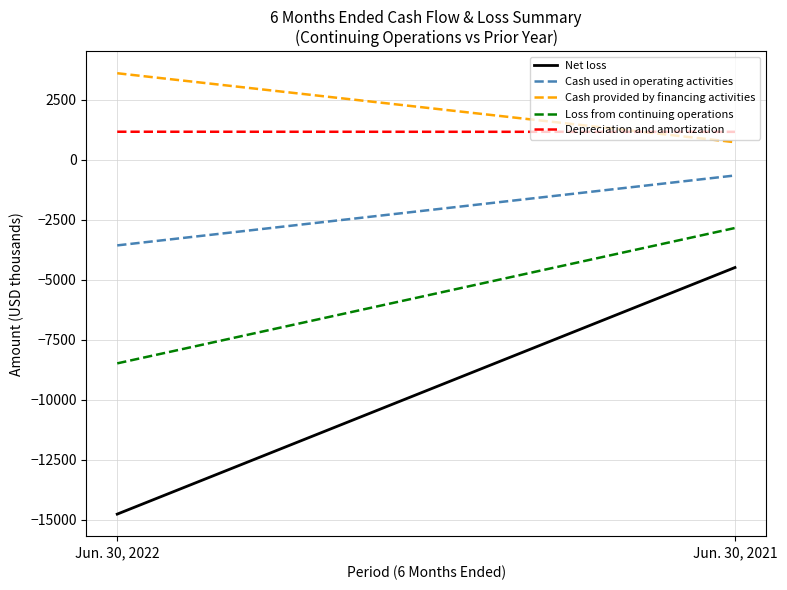

Which category has the lowest value in the Net loss series?

Jun. 30, 2022